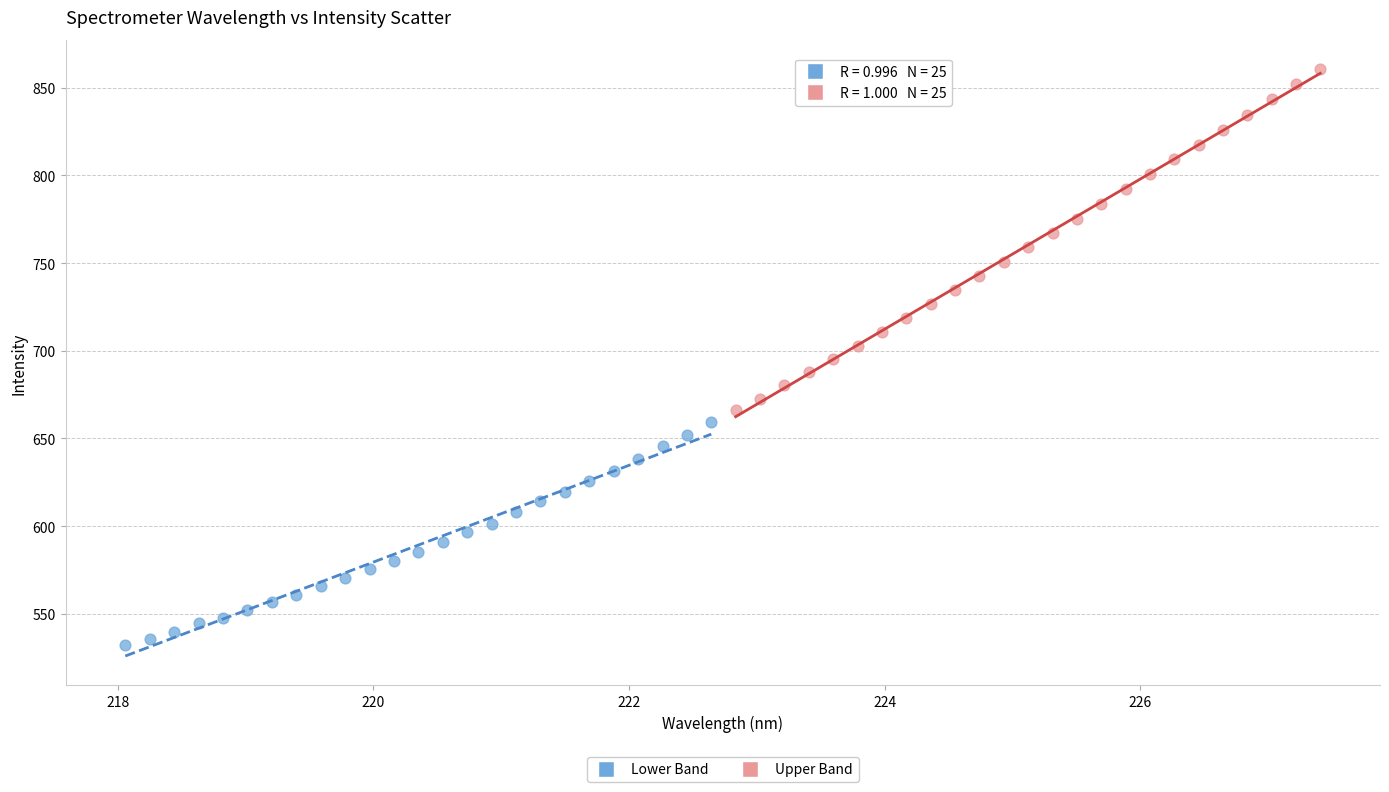

Which series has the widest spread of Y values?

Upper Band